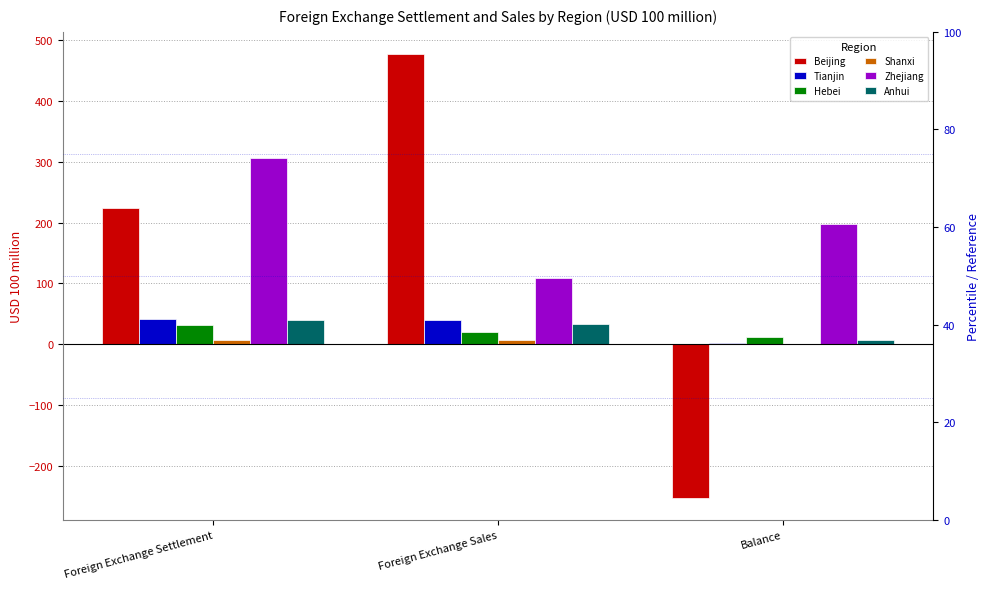

What is the highest value of the Zhejiang series?

306.7